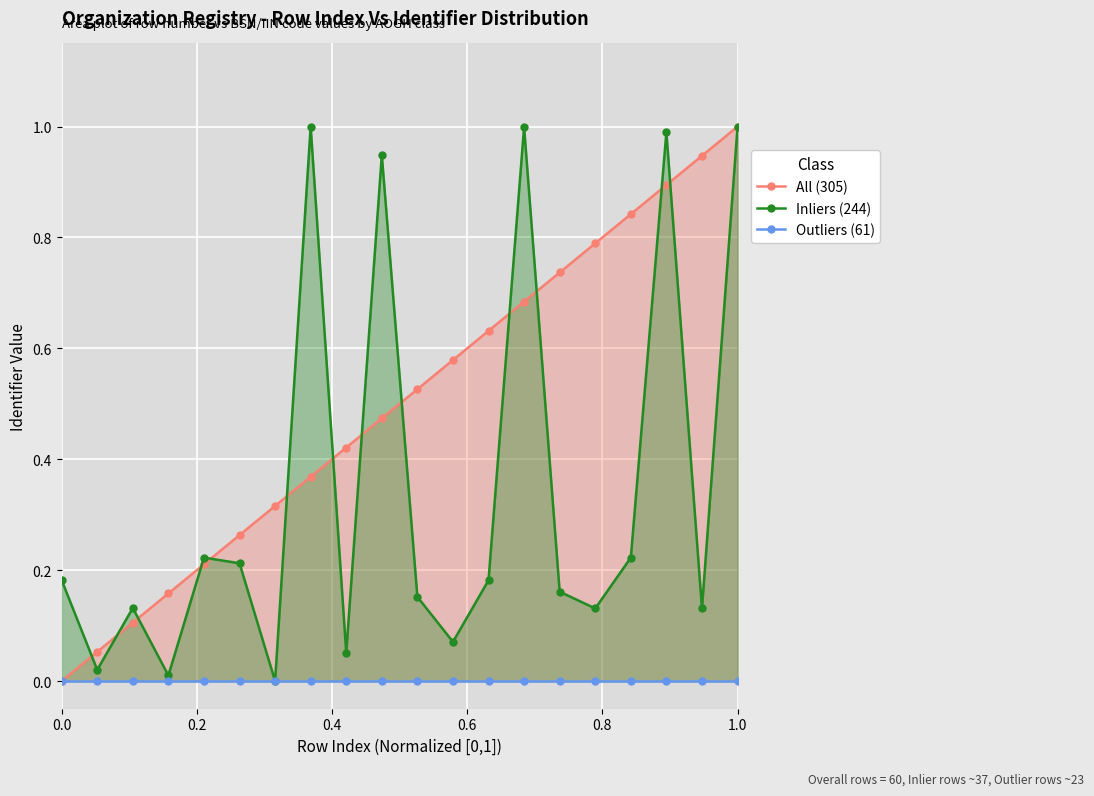

What are all the series names shown in the legend?

All (305), Inliers (244), Outliers (61)